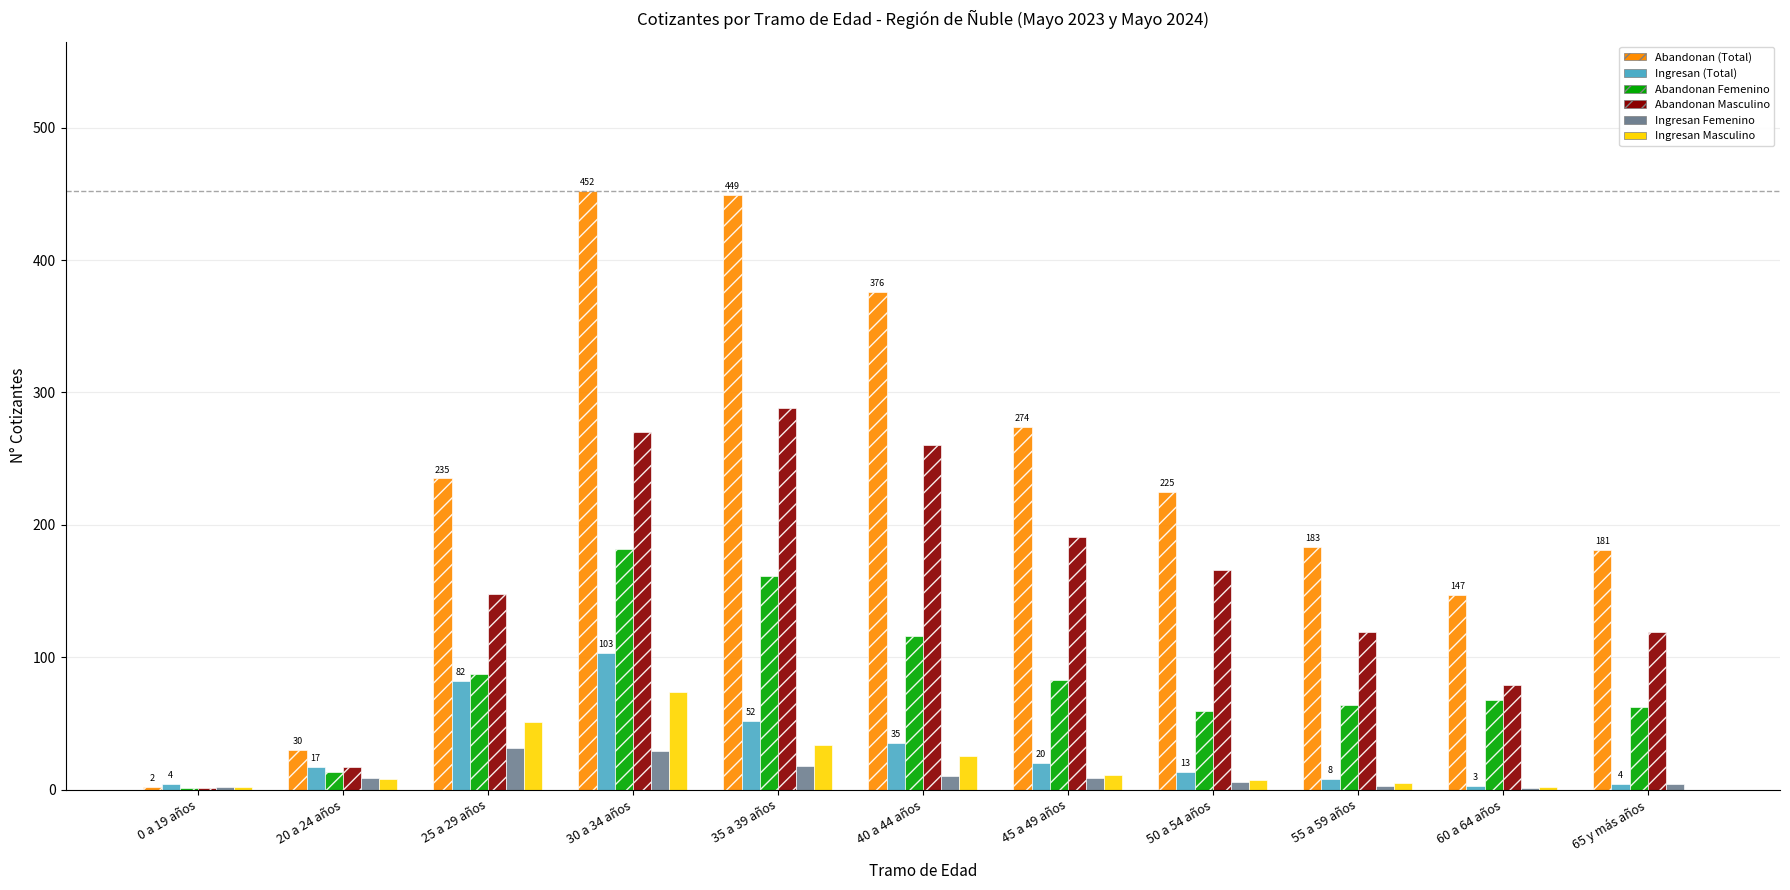

Is it true that Abandonan Femenino equals 29 at 65 y más años?

False